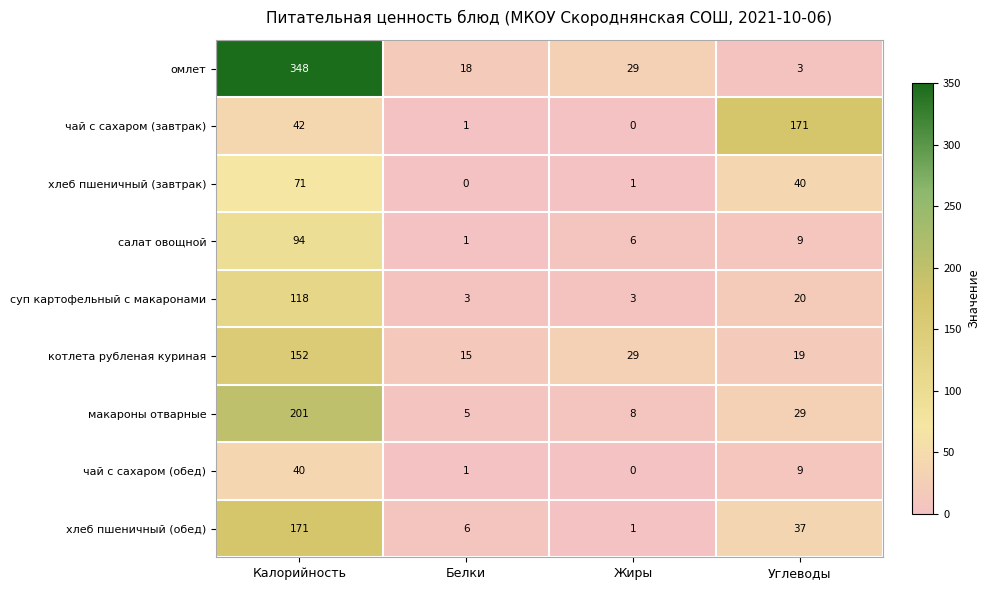

Is it true that салат овощной equals 6 at Жиры?

True